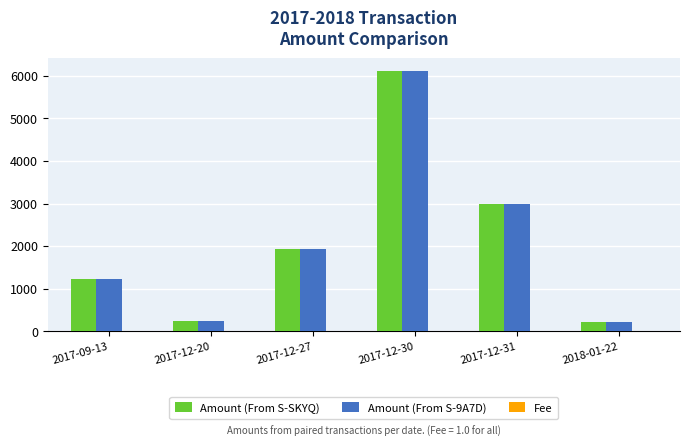

At which category is the sum across all series the highest?

2017-12-30